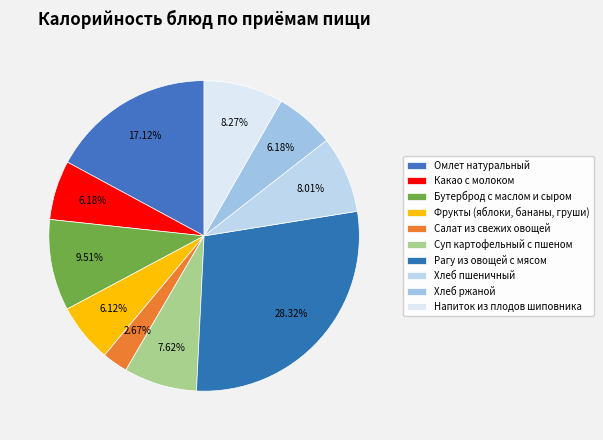

Rank the categories by value from lowest to highest.

Салат из свежих овощей, Фрукты (яблоки, бананы, груши), Какао с молоком, Хлеб ржаной, Суп картофельный с пшеном, Хлеб пшеничный, Напиток из плодов шиповника, Бутерброд с маслом и сыром, Омлет натуральный, Рагу из овощей с мясом